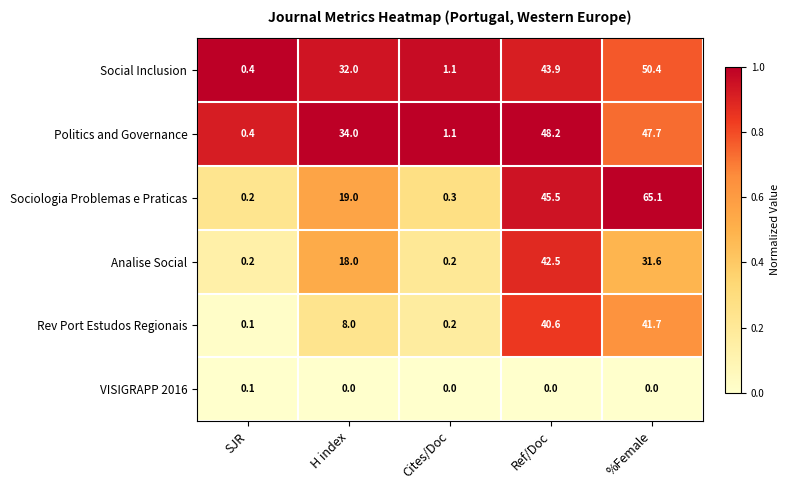

What is the total value across all series at %Female?

236.5